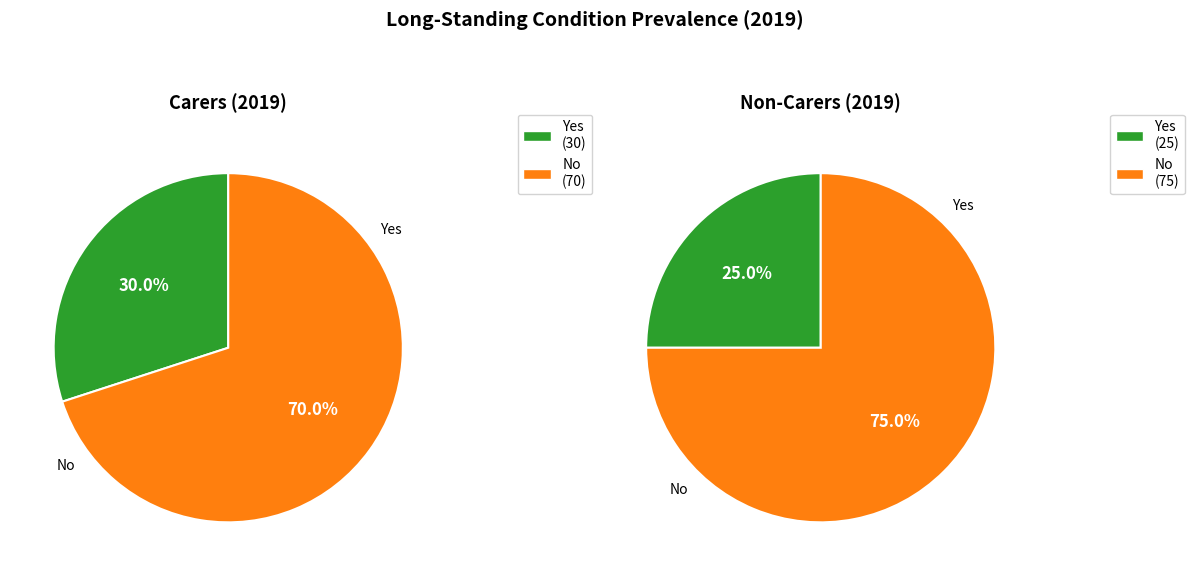

To the nearest percent, what is the difference between the No and Yes slice percentages?

40%